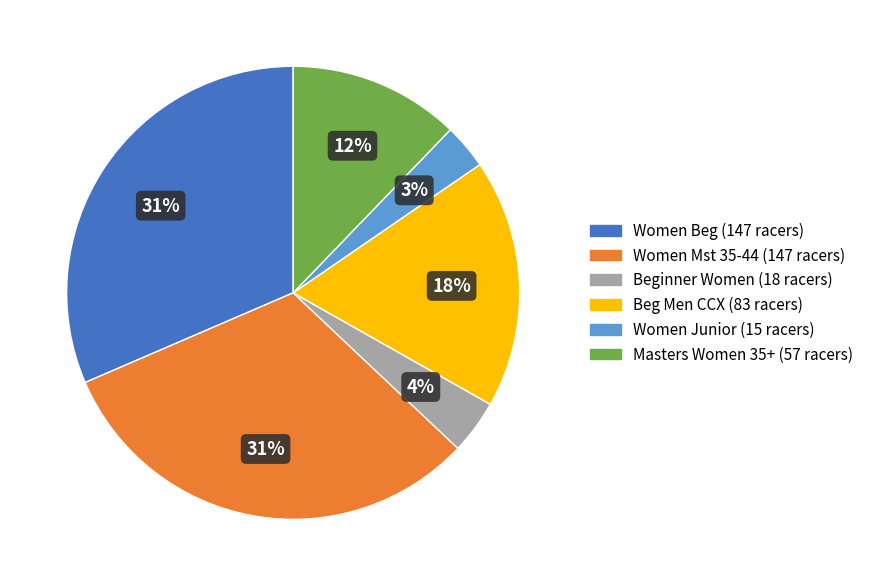

To the nearest percent, what portion does Women Junior represent?

3%